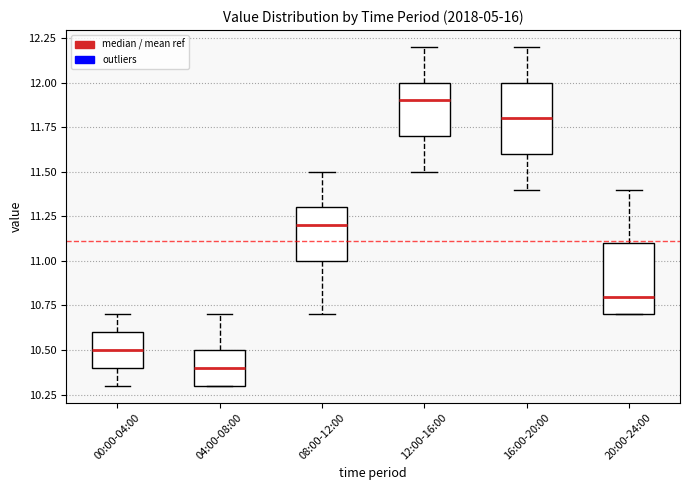

Where is the upper edge of the box for 08:00-12:00 on the y-axis? The values are not printed on the chart, so give them approximately, as read against the axis.

11.3